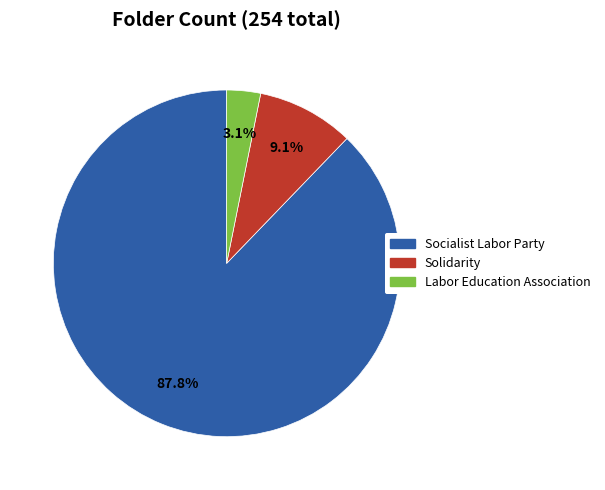

Do Socialist Labor Party and Solidarity together represent more than half of the pie?

Yes